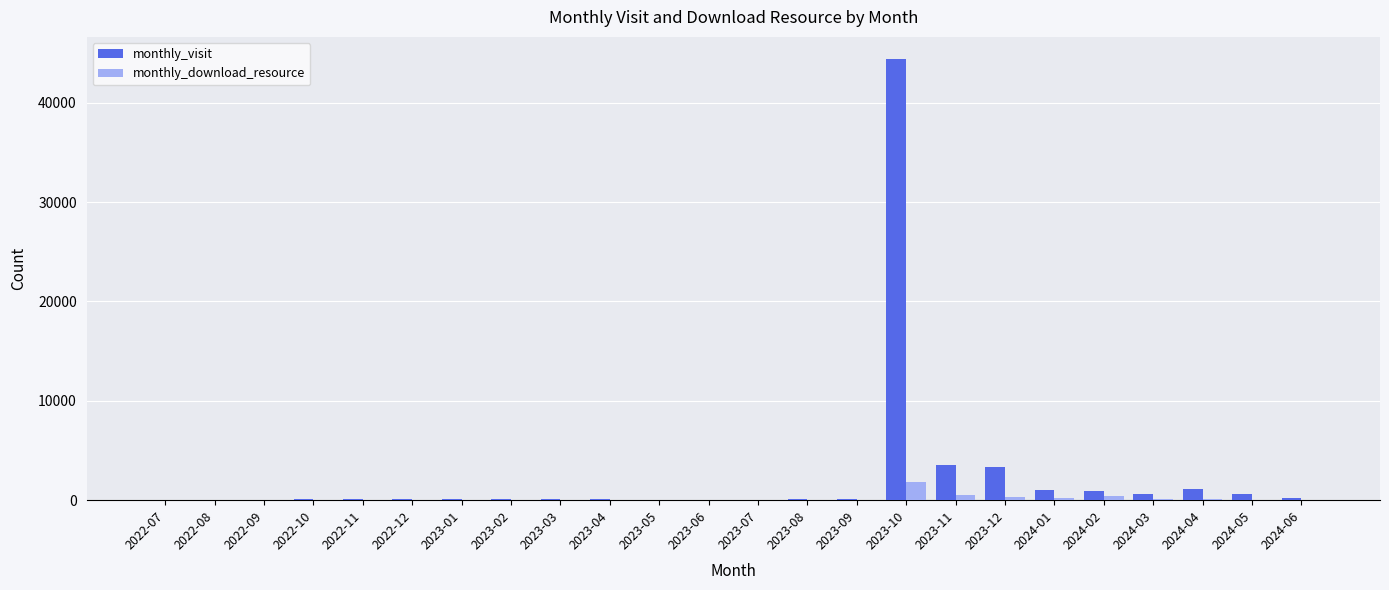

Which category has the highest value across all series?

2023-10